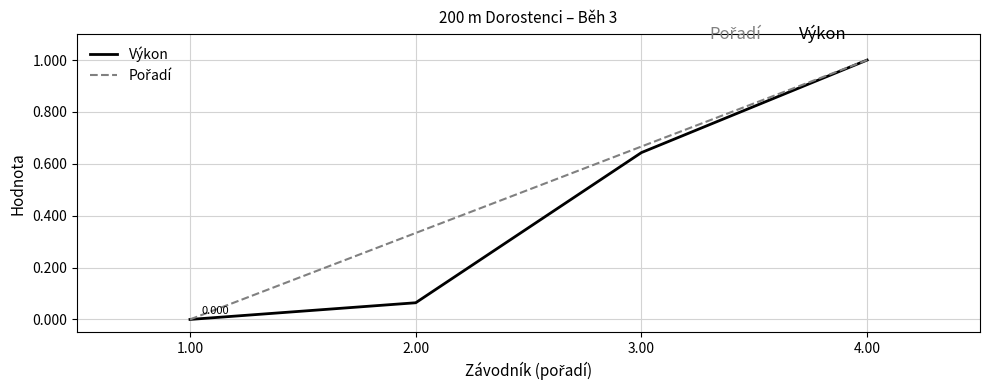

At which category does the chart reach its minimum across all series?

1.00